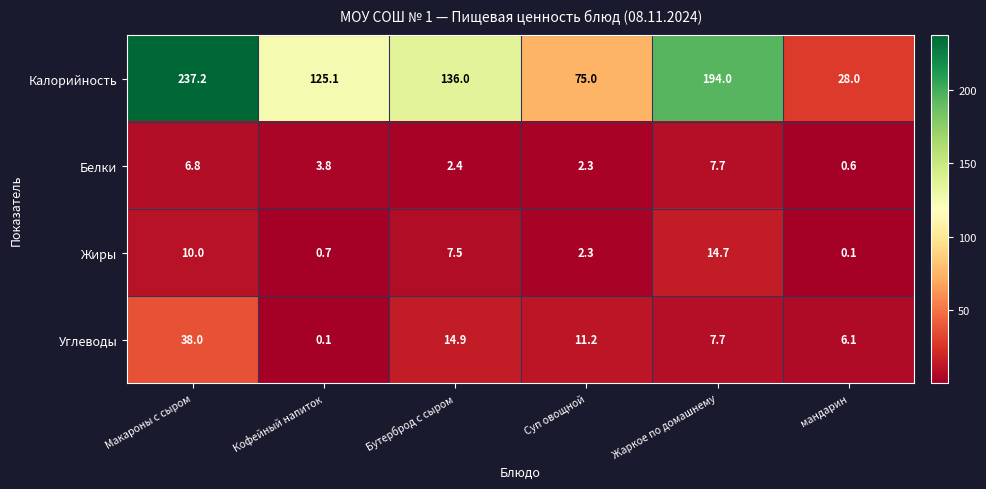

What is the minimum value shown in the chart?

0.1